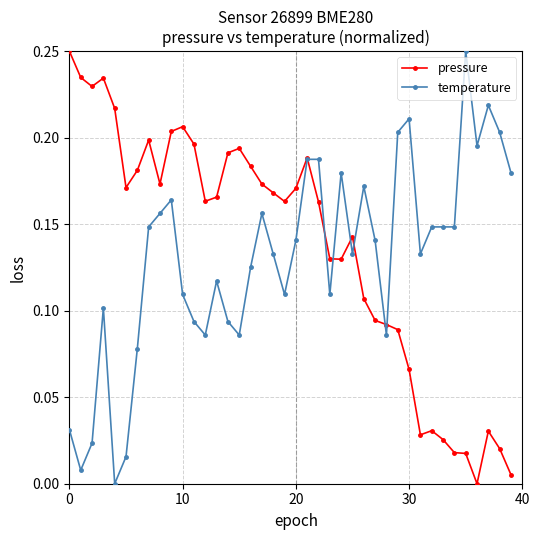

True or false: temperature has more than 2 points higher than both neighbors.

True